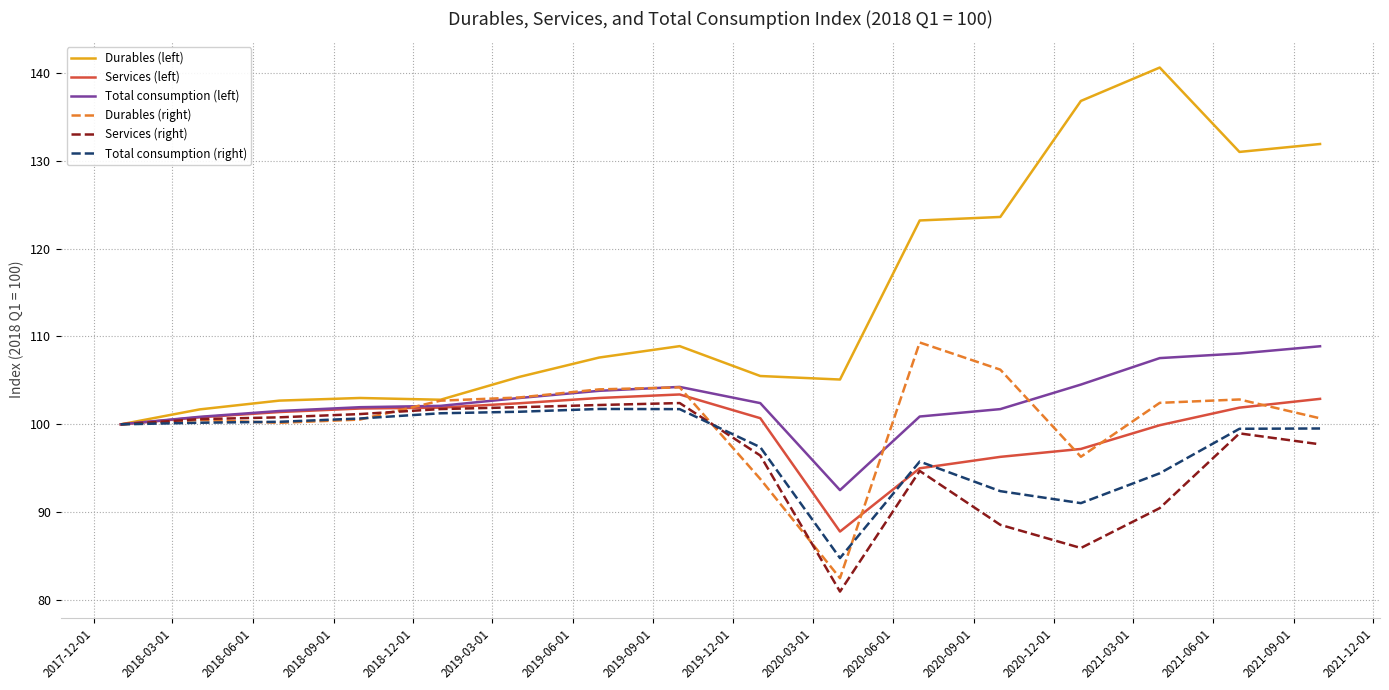

What is the minimum value shown in the chart?

81.0